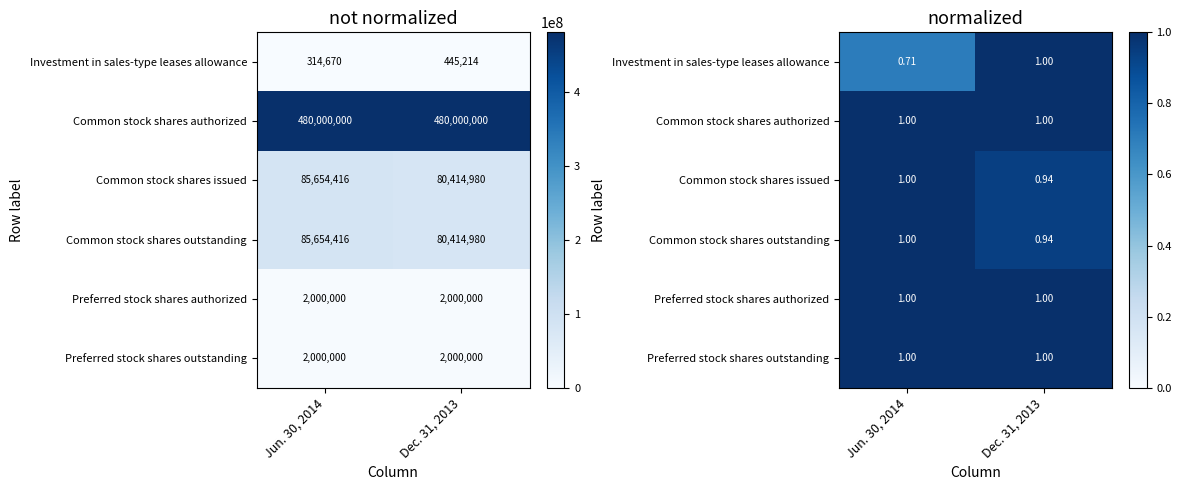

The Preferred stock shares authorized series shows 1.0 at Jun. 30, 2014. True or false?

True